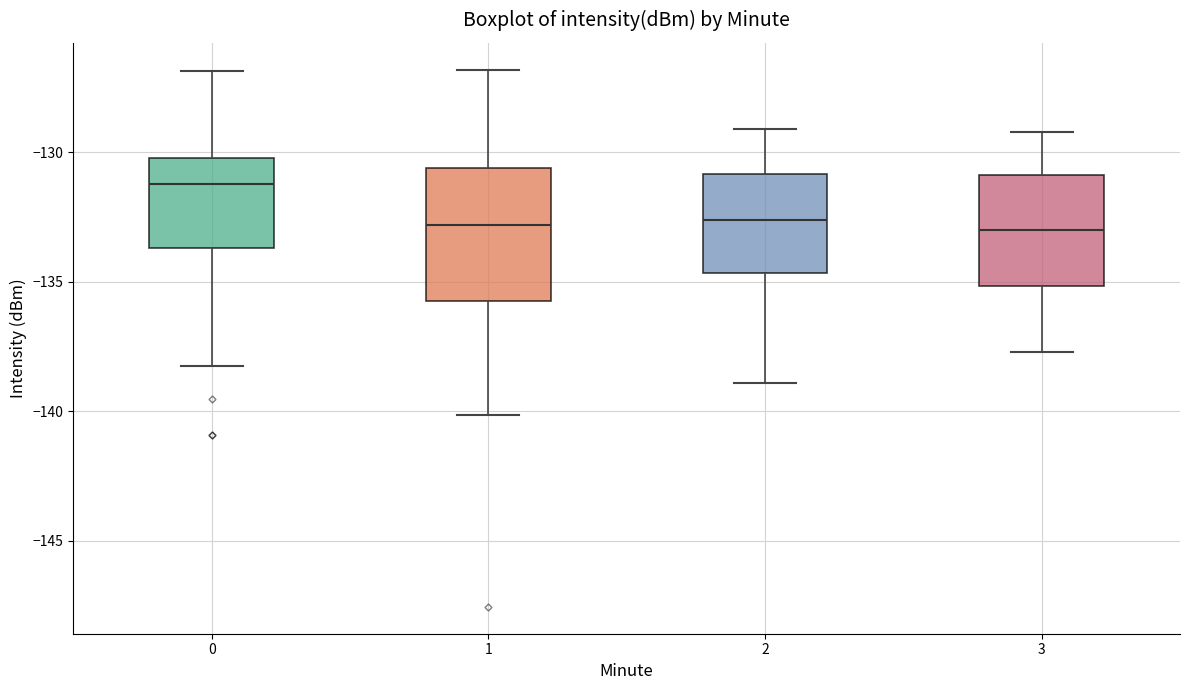

Reading left to right, transcribe this box plot: for each box, give where its median line is, the range the box spans, and where its two whiskers end, as read against the y-axis. The values are not printed on the chart, so give them approximately, as read against the axis.

0: median -131.0, box -133.5 to -130.0, whiskers -138.5 to -127.0
1: median -133.0, box -135.5 to -130.5, whiskers -140.0 to -127.0
2: median -132.5, box -134.5 to -131.0, whiskers -139.0 to -129.0
3: median -133.0, box -135.0 to -131.0, whiskers -137.5 to -129.0